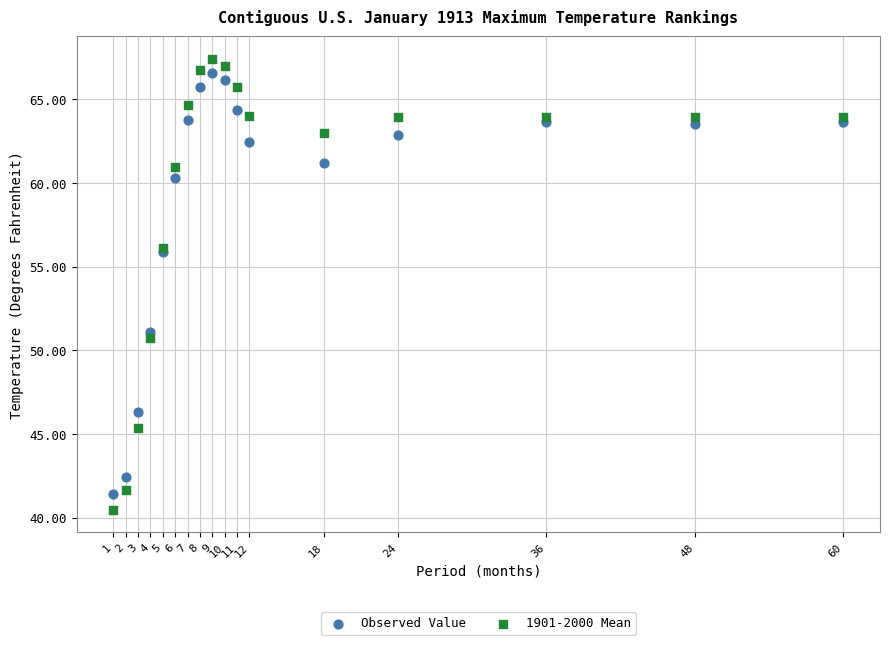

In the 1901-2000 Mean series, what Y value is closest to 53?

50.7